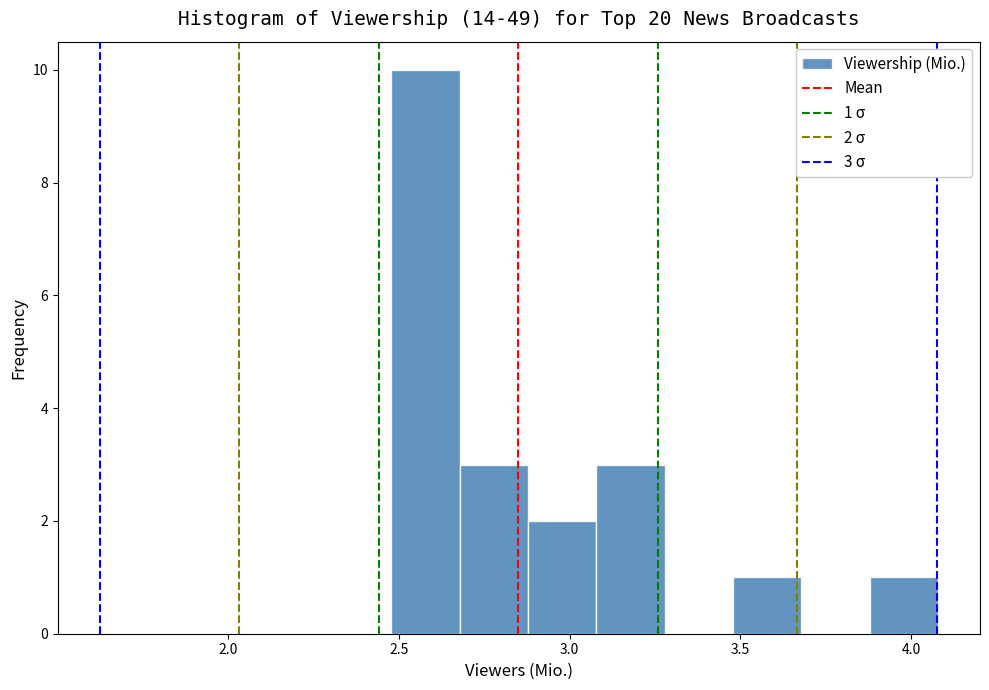

Over which range of the x-axis is the bar tallest?

2.5 to 2.7